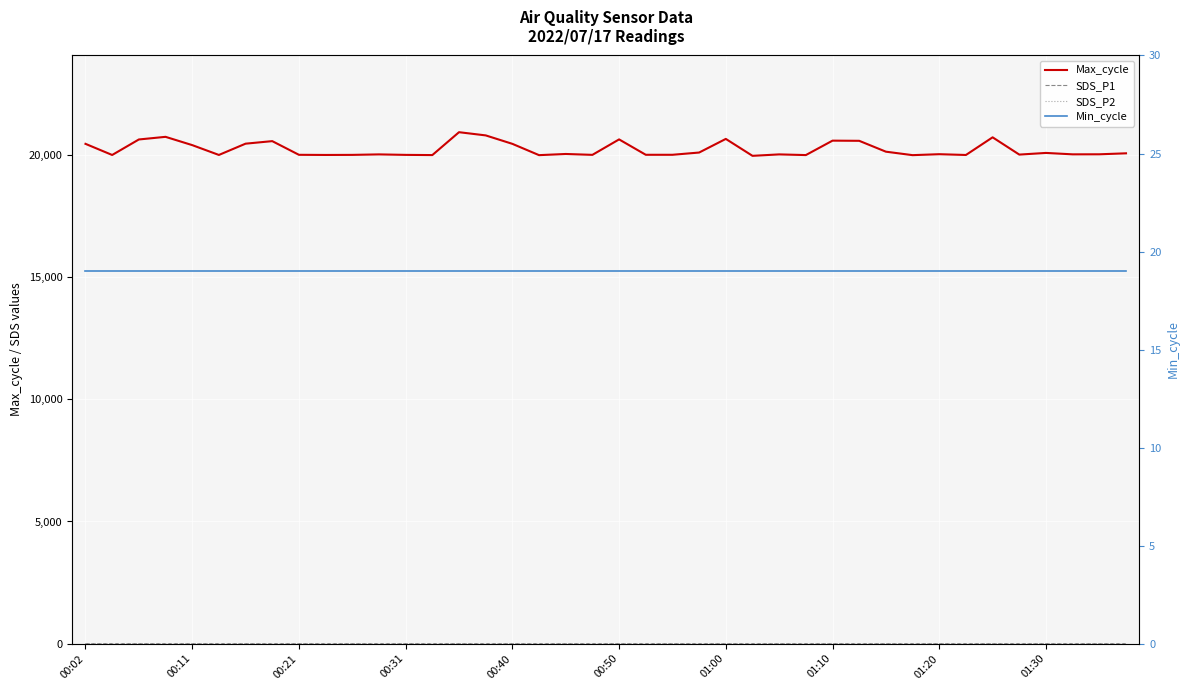

Reading left to right, list all the values displayed in this chart.

Max_cycle: 20466.0	20010.0	20645.0	20753.0	20414.0	20011.0	20473.0	20577.0	20017.0	20011.0	20014.0	20034.0	20014.0	20006.0	20943.0	20812.0	20466.0	20003.0	20051.0	20015.0	20648.0	20018.0	20018.0	20110.0	20668.0	19975.0	20034.0	20006.0	20597.0	20590.0	20145.0	20003.0	20042.0	20010.0	20733.0	20026.0	20094.0	20036.0	20038.0	20078.0
SDS_P1: 0.1	0.1	0.1	0.0	0.0	0.0	0.0	0.0	0.0	0.0	0.0	0.0	0.0	0.0	0.0	0.0	0.0	0.0	0.0	0.0	0.0	0.1	0.0	0.0	0.0	0.0	0.0	0.0	0.0	0.1	0.0	0.0	0.0	0.0	0.0	0.0	0.0	0.1	0.0	0.0
SDS_P2: 0.1	0.1	0.1	0.0	0.0	0.0	0.0	0.0	0.0	0.0	0.0	0.0	0.0	0.0	0.0	0.0	0.0	0.0	0.0	0.0	0.0	0.1	0.0	0.0	0.0	0.0	0.0	0.0	0.0	0.1	0.0	0.0	0.0	0.0	0.0	0.0	0.0	0.1	0.0	0.0
Min_cycle: 19.0	19.0	19.0	19.0	19.0	19.0	19.0	19.0	19.0	19.0	19.0	19.0	19.0	19.0	19.0	19.0	19.0	19.0	19.0	19.0	19.0	19.0	19.0	19.0	19.0	19.0	19.0	19.0	19.0	19.0	19.0	19.0	19.0	19.0	19.0	19.0	19.0	19.0	19.0	19.0